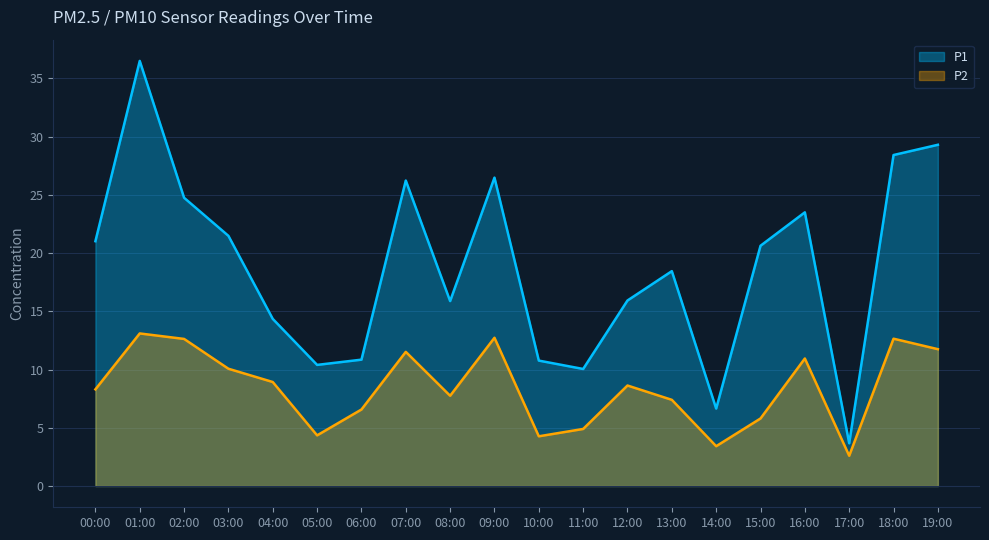

Which series has the widest spread of values?

P1